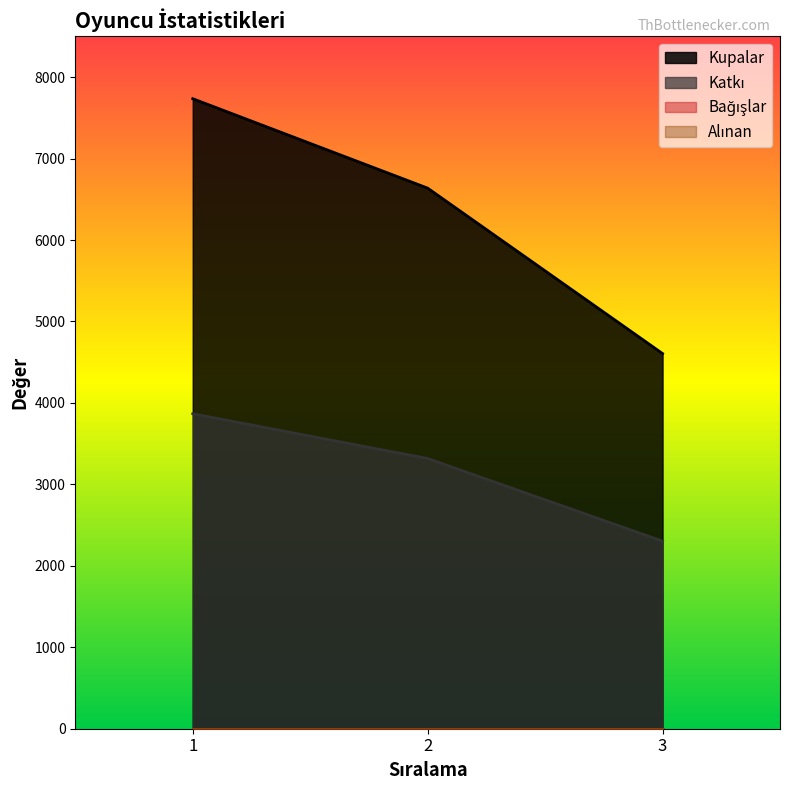

The value of Katkı at 3 is 2303. True or false?

True